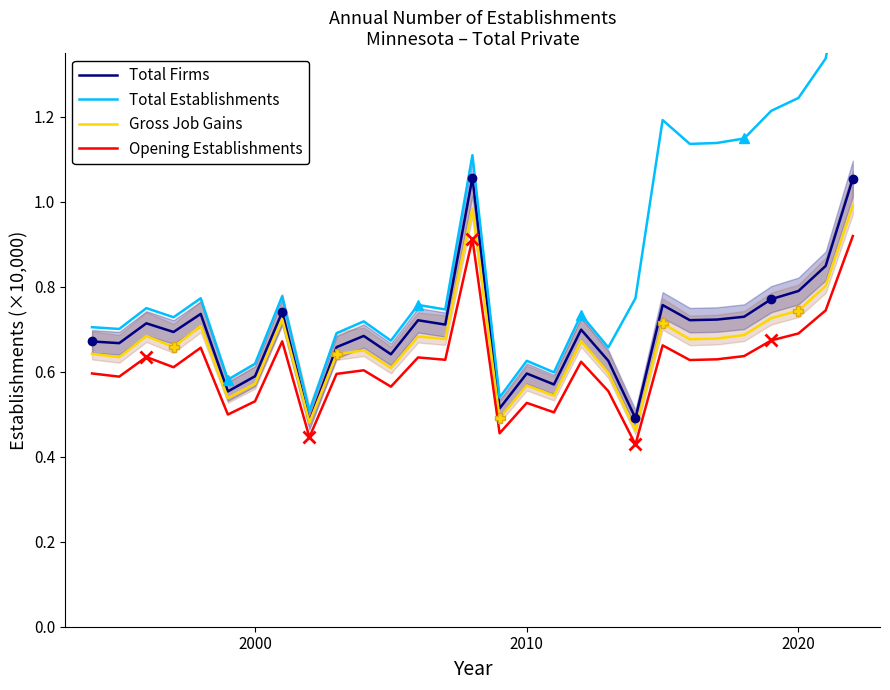

True or false: Opening Establishments and Gross Job Gains cross at least once.

False